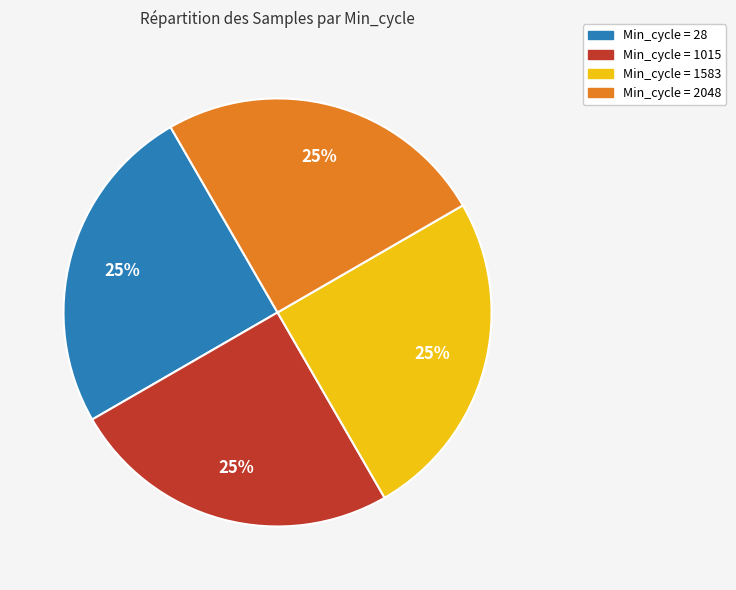

Is there any slice that represents more than half of the pie?

No